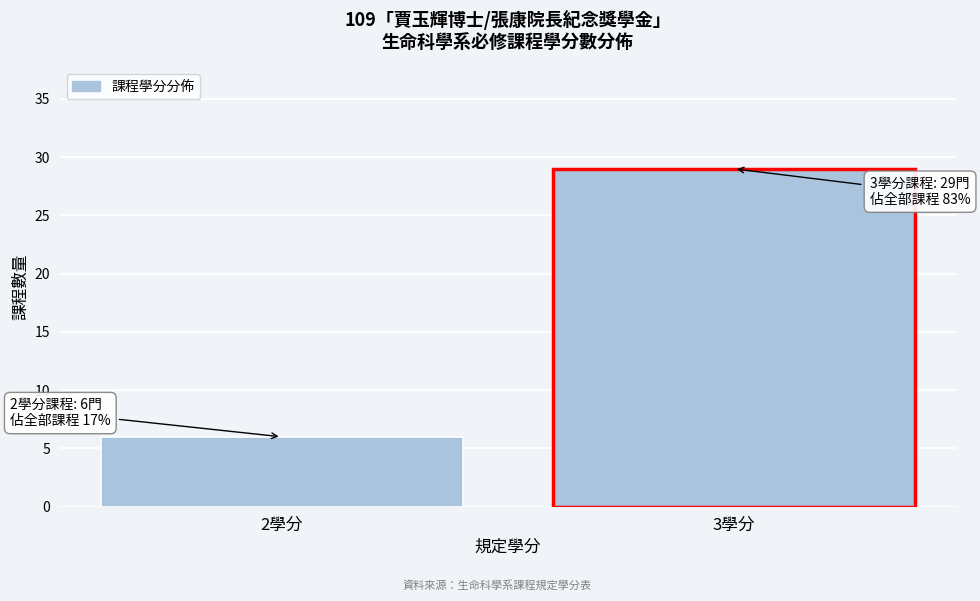

Reading left to right, list all the values displayed in this chart.

2學分=6	3學分=29